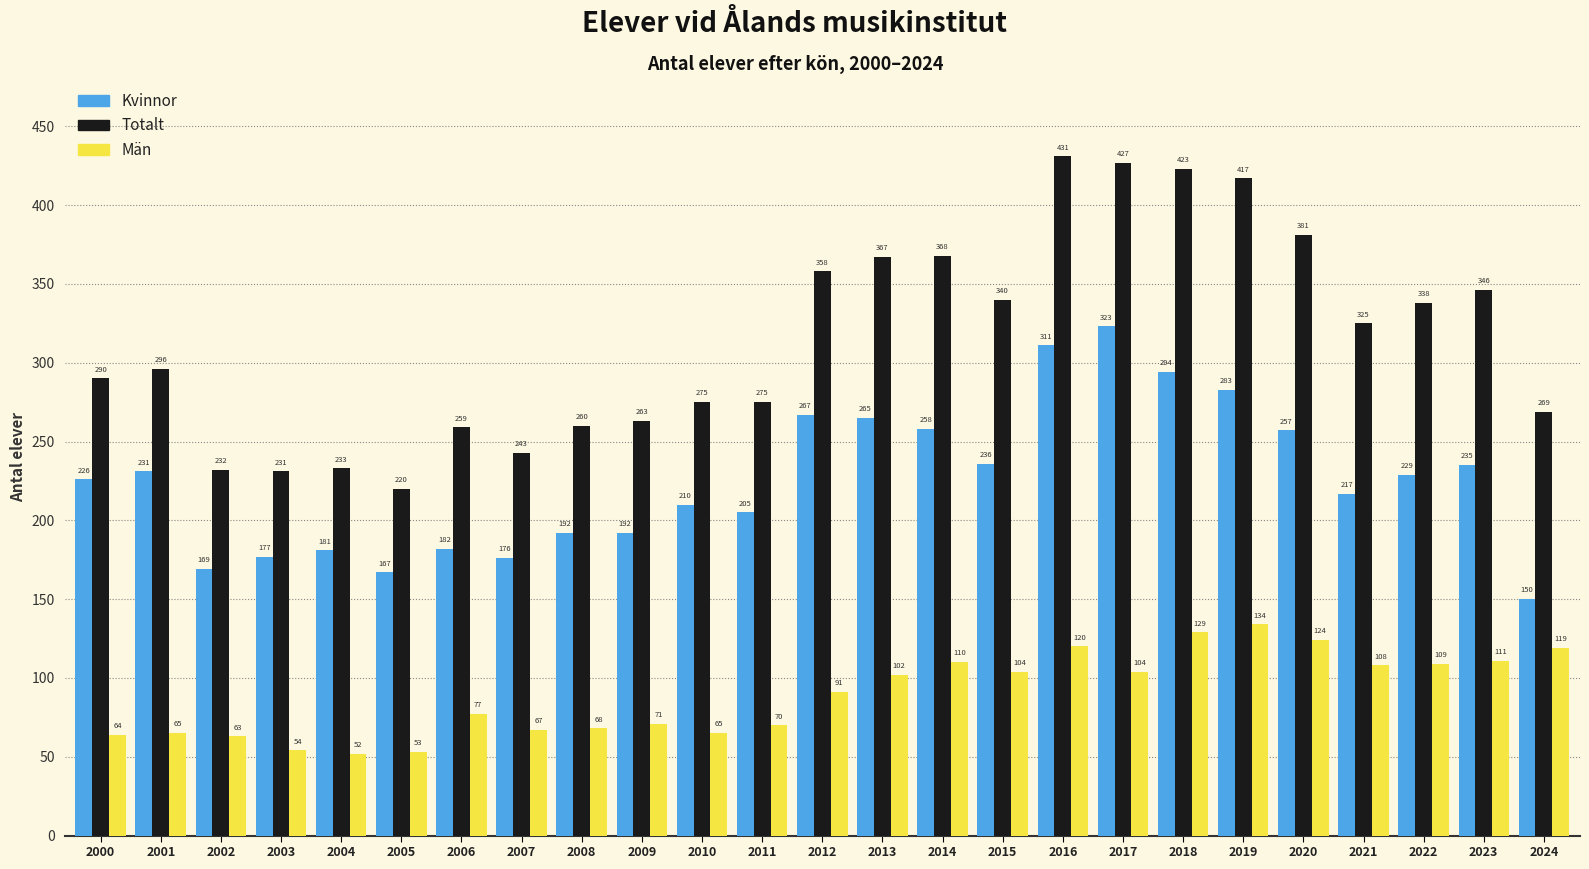

How many groups of bars are there?

25